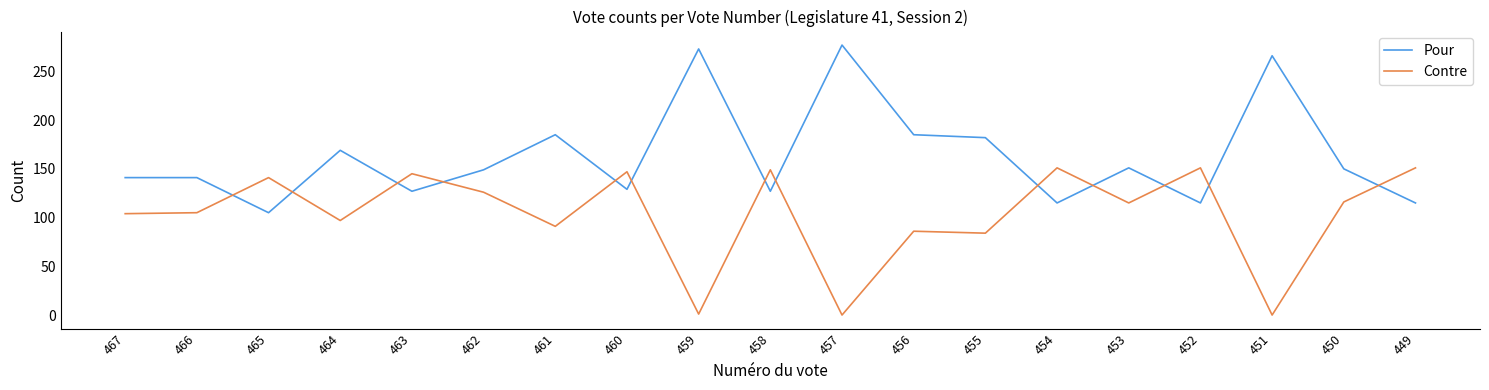

The Pour series shows 273 at 459. True or false?

True